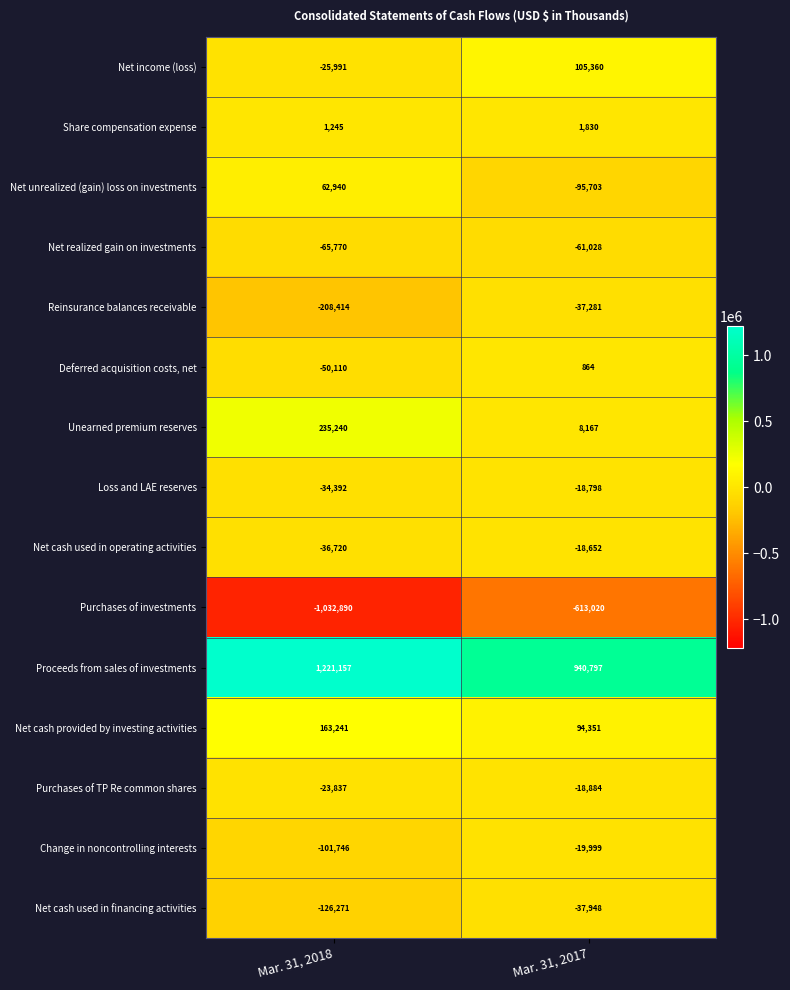

The Net realized gain on investments series shows -29127 at Mar. 31, 2017. True or false?

False